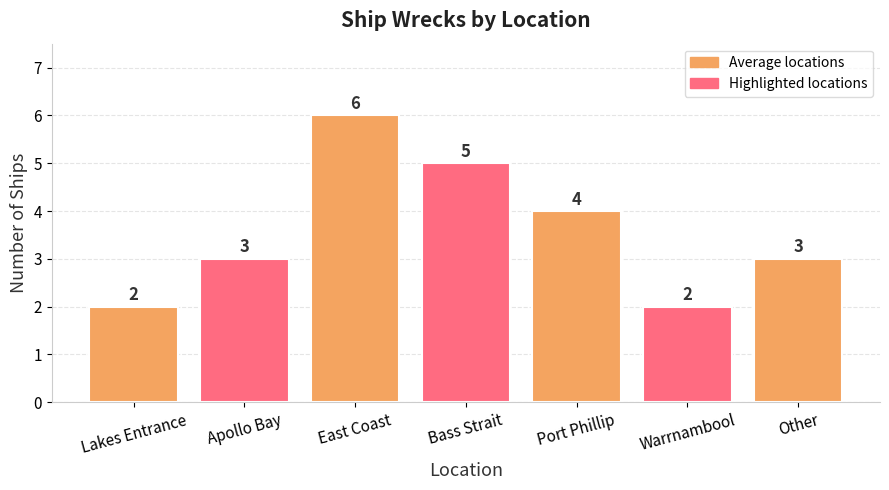

Which has a higher value, Port Phillip or Warrnambool?

Port Phillip